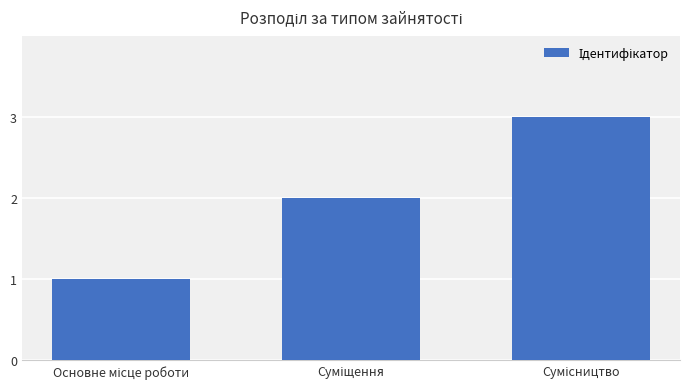

What is the sum of all values?

6